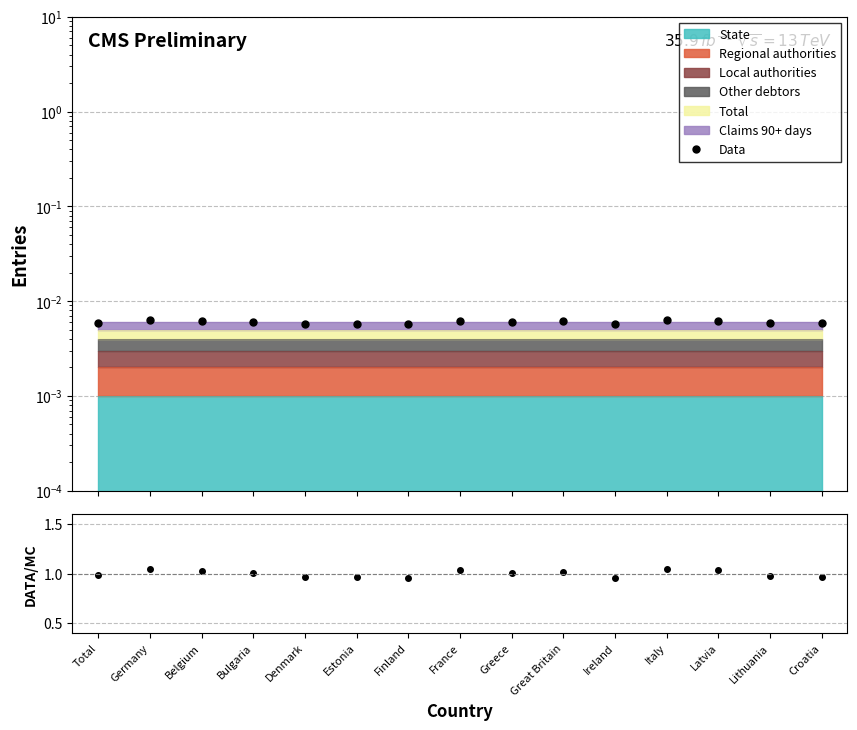

Reading right to left, extract all data points from this chart.

Data: 0.0	0.0	0.0	0.0	0.0	0.0	0.0	0.0	0.0	0.0	0.0	0.0	0.0	0.0	0.0
DATA/MC: 1.0	1.0	1.0	1.0	1.0	1.0	1.0	1.0	1.0	1.0	1.0	1.0	1.0	1.0	1.0